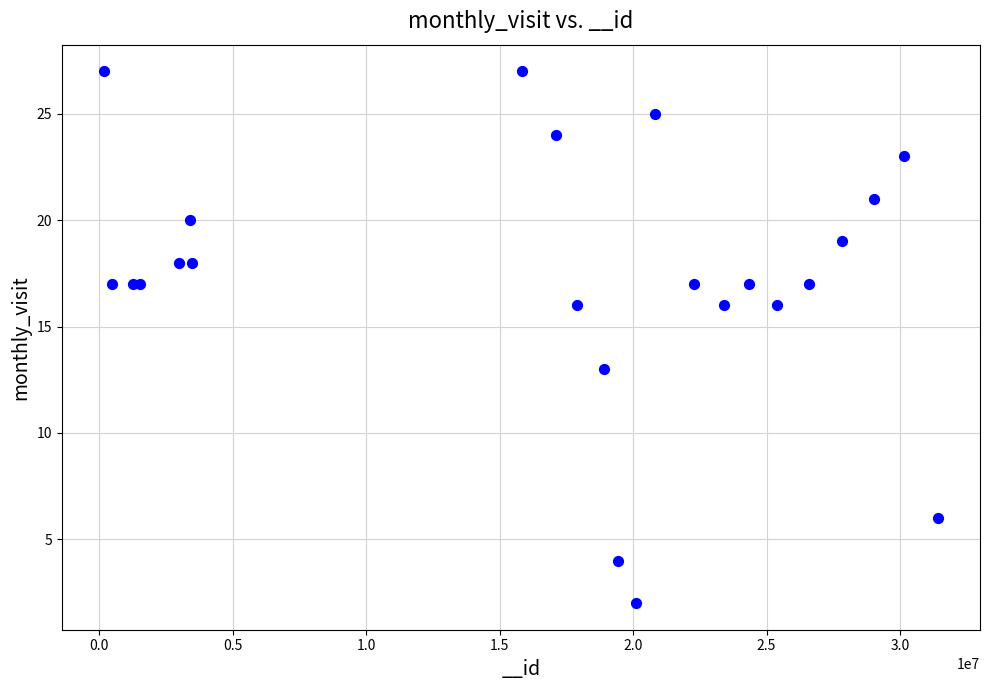

What Y value in the scatter plot is closest to 14?

13